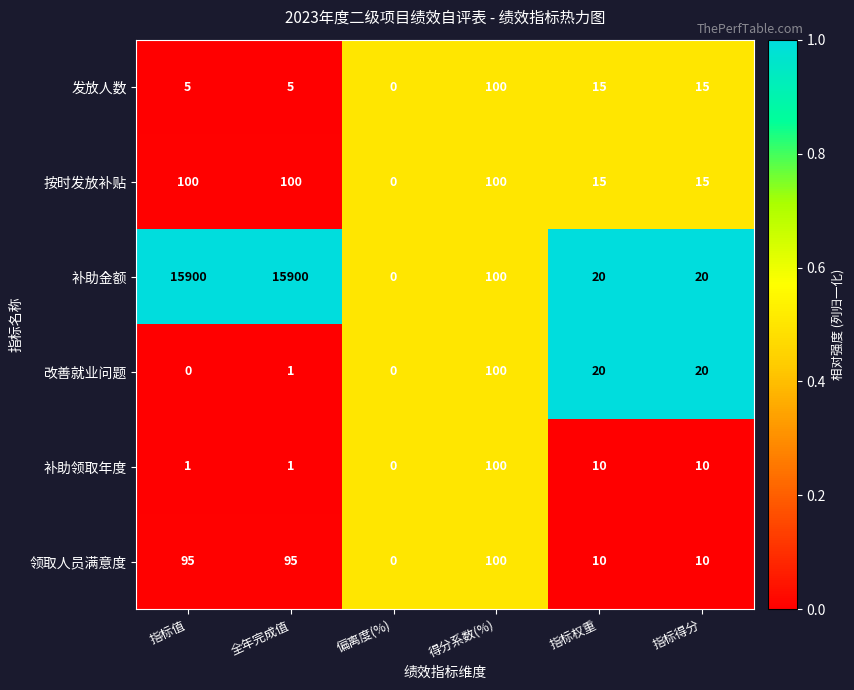

What is the maximum value shown in the chart?

15900